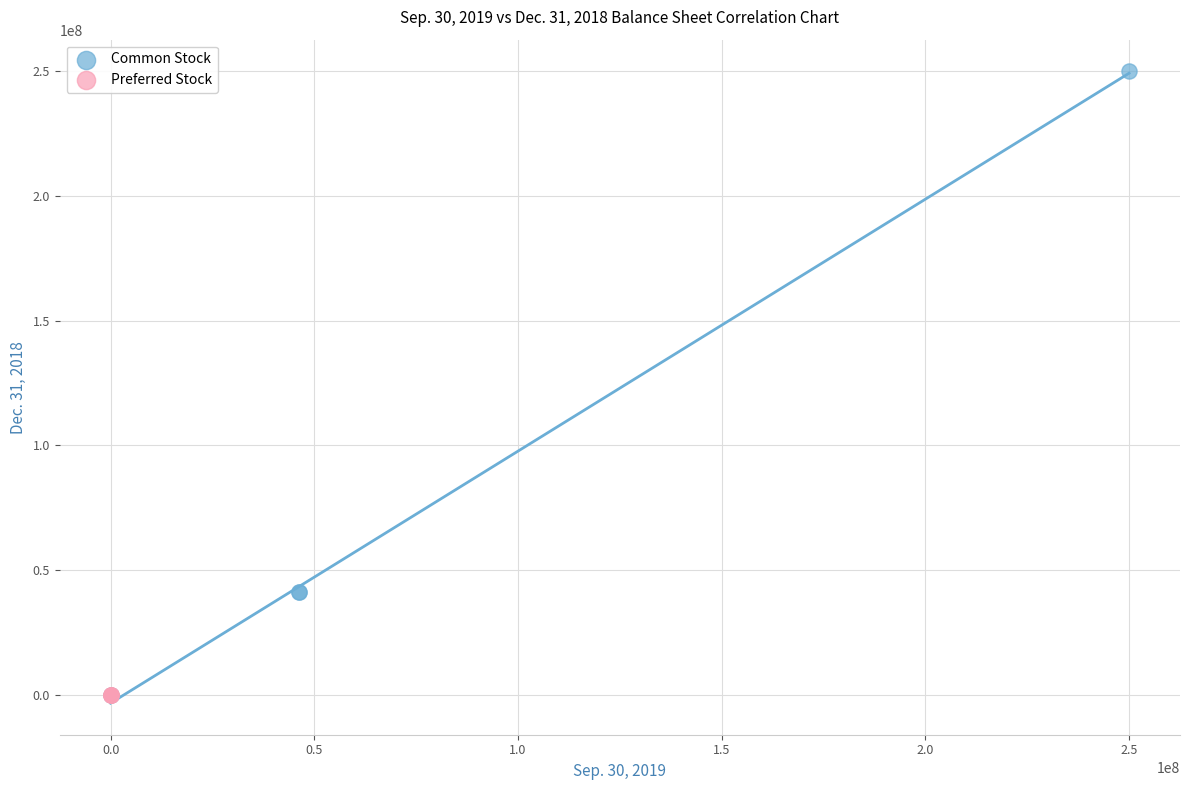

Which series contains the highest Y value?

Common Stock